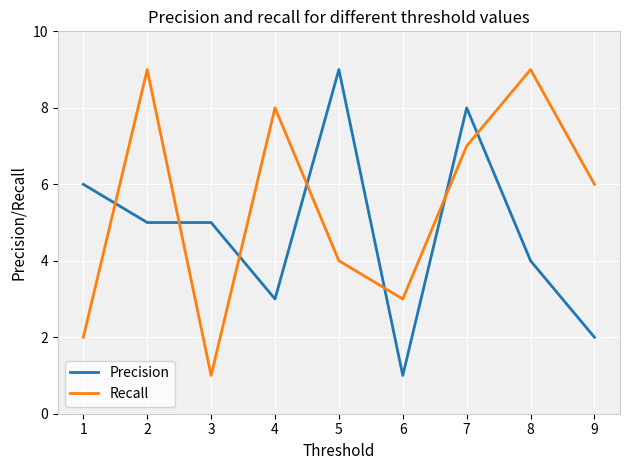

After their last crossing, which series has the higher values: Precision or Recall?

Recall